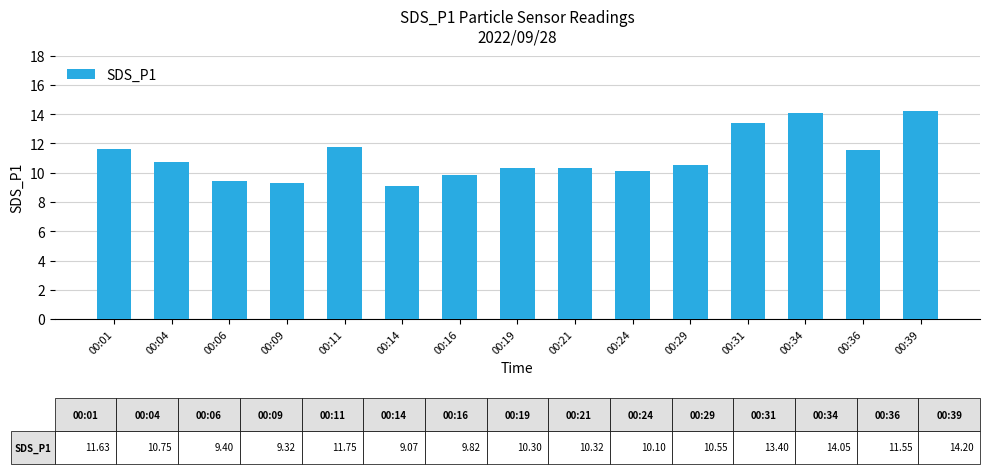

Reading right to left, list all the values displayed in this chart.

00:39=14.2	00:36=11.6	00:34=14.1	00:31=13.4	00:29=10.6	00:24=10.1	00:21=10.3	00:19=10.3	00:16=9.8	00:14=9.1	00:11=11.8	00:09=9.3	00:06=9.4	00:04=10.8	00:01=11.6